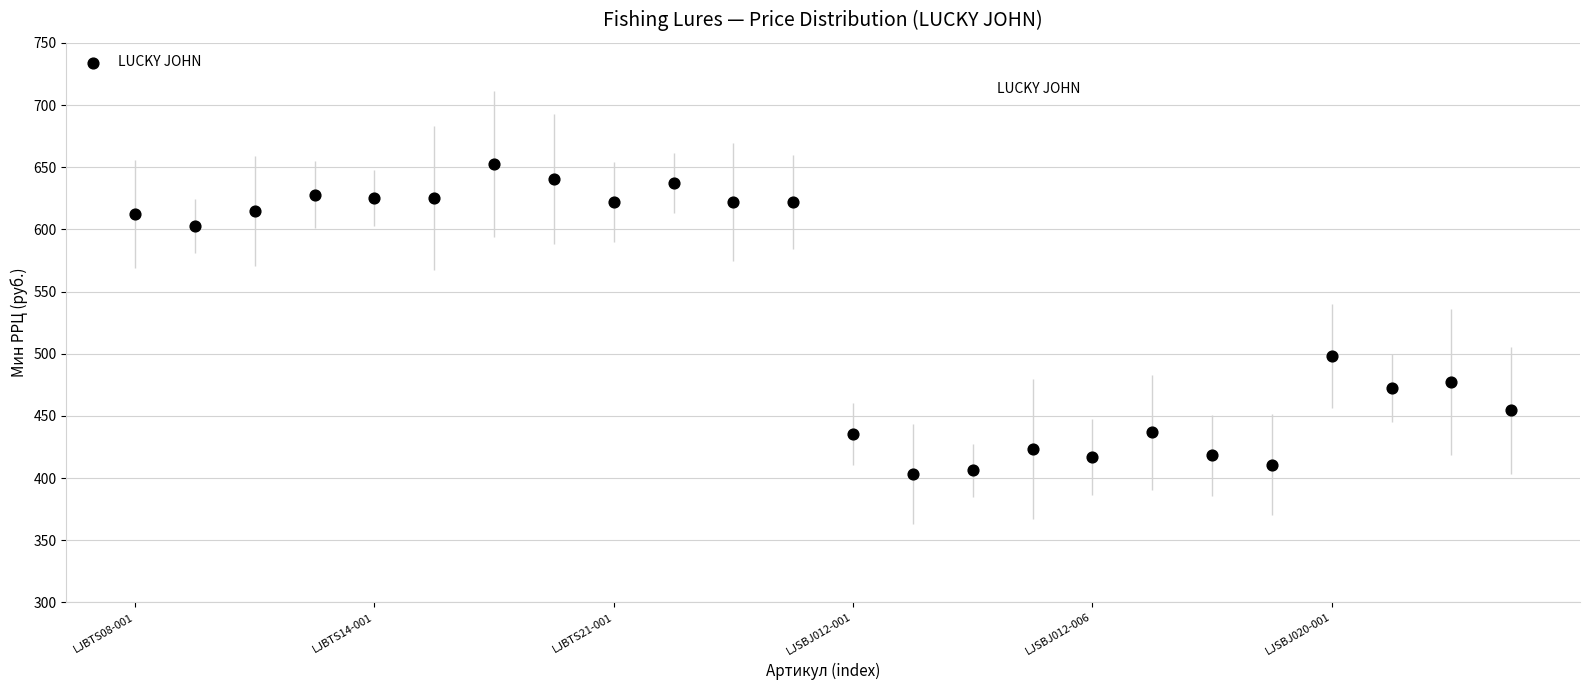

What Y value in the scatter plot is closest to 527?

498.0